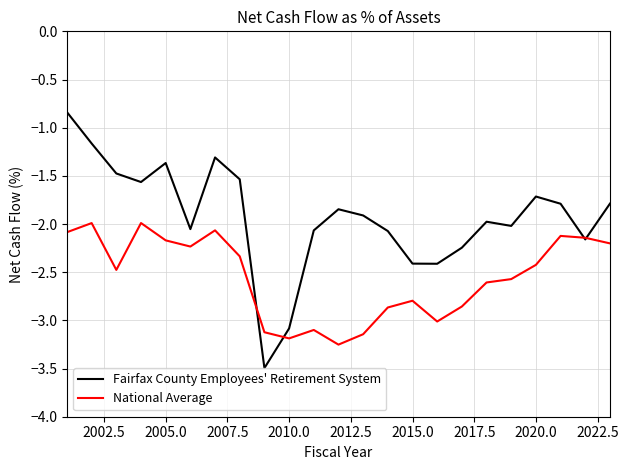

Which series has the largest total across all categories?

Fairfax County Employees' Retirement System